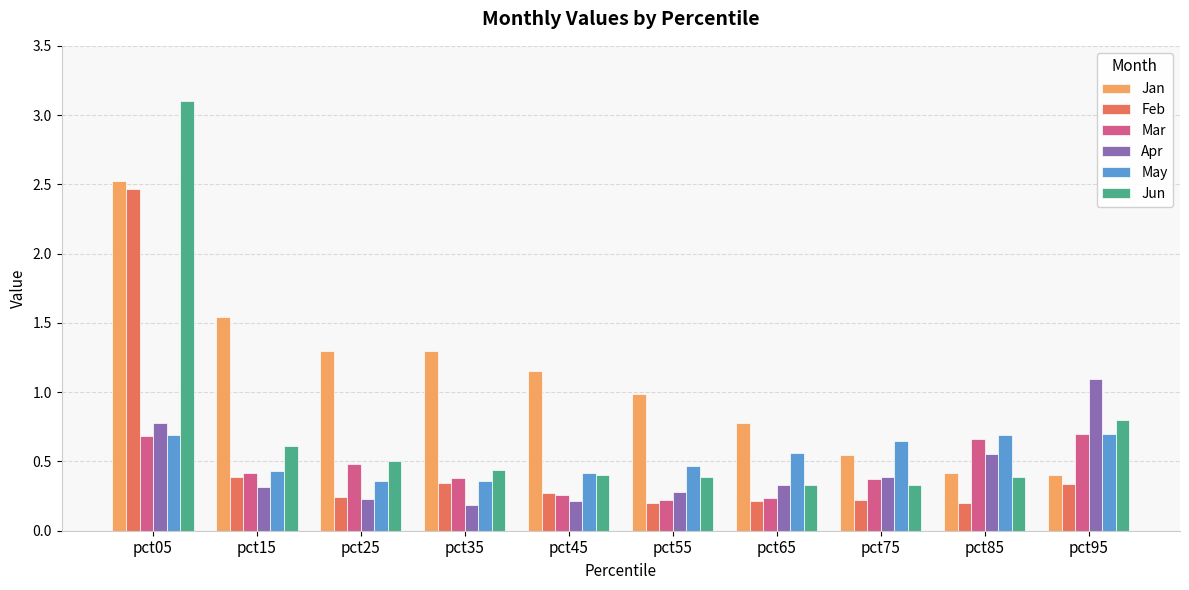

What is the value of the Apr bar at the 10th from the left?

1.1